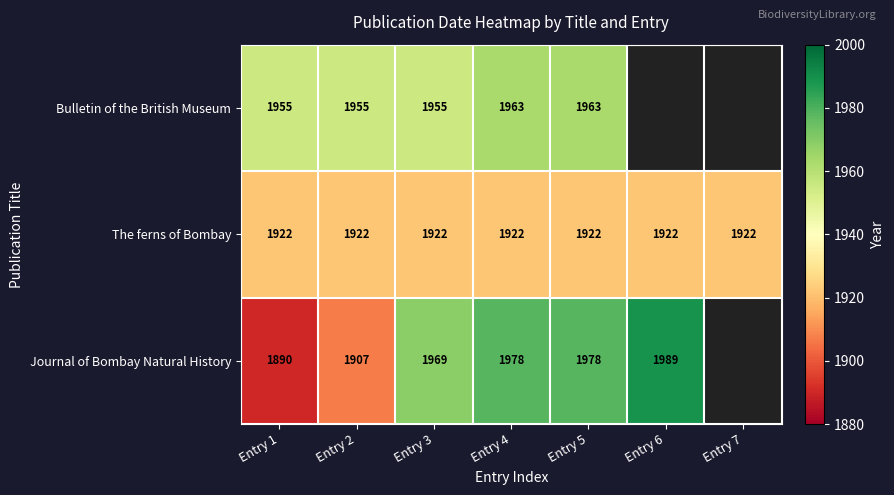

The value of The ferns of Bombay at Entry 6 is 2855. True or false?

False